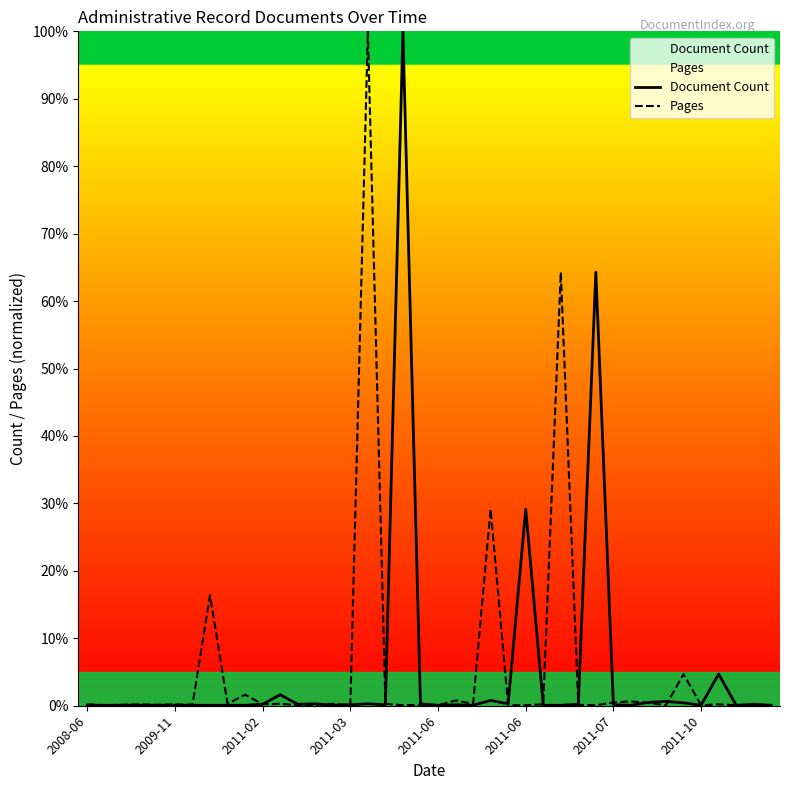

How many lines are shown in the chart?

2